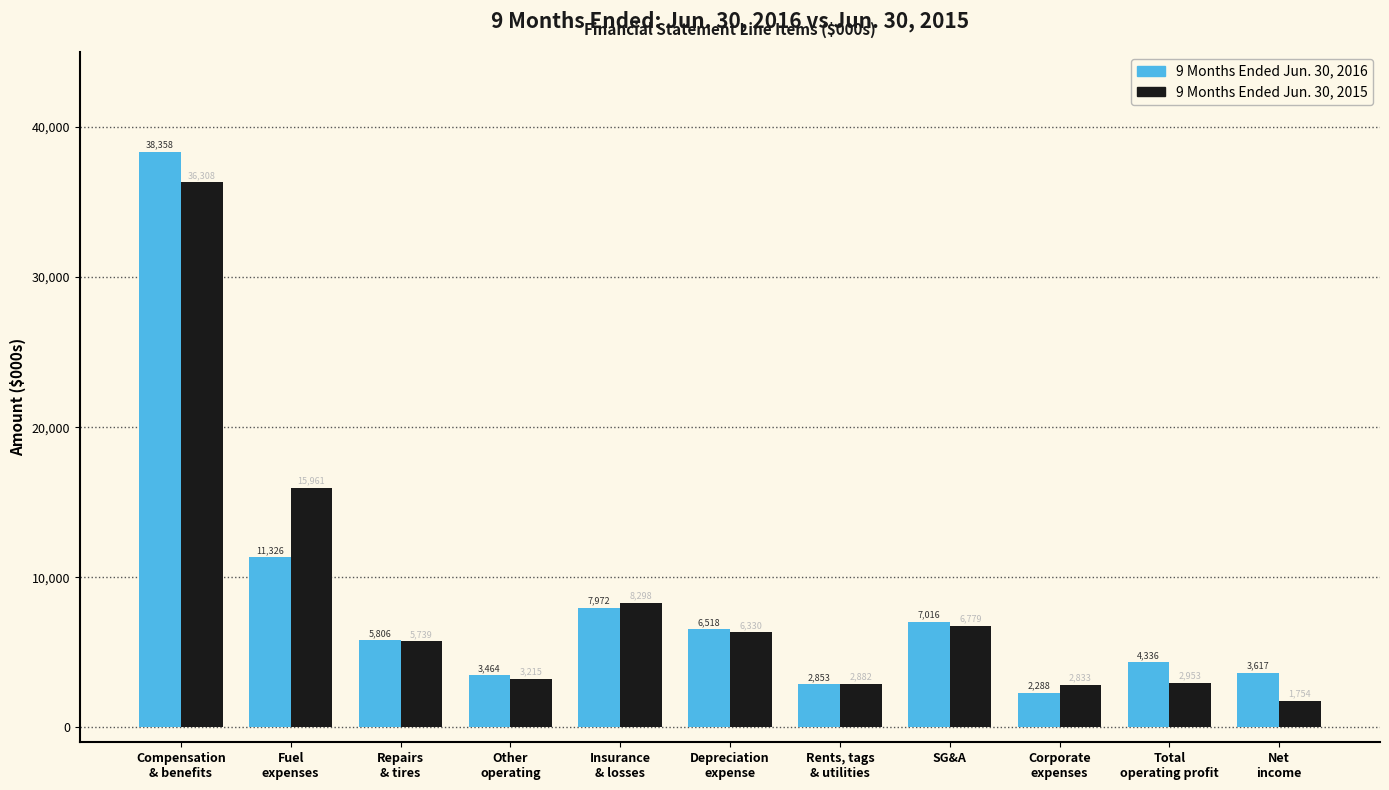

Reading left to right, extract all data points from this chart.

9 Months Ended Jun. 30, 2016: 38358	11326	5806	3464	7972	6518	2853	7016	2288	4336	3617
9 Months Ended Jun. 30, 2015: 36308	15961	5739	3215	8298	6330	2882	6779	2833	2953	1754